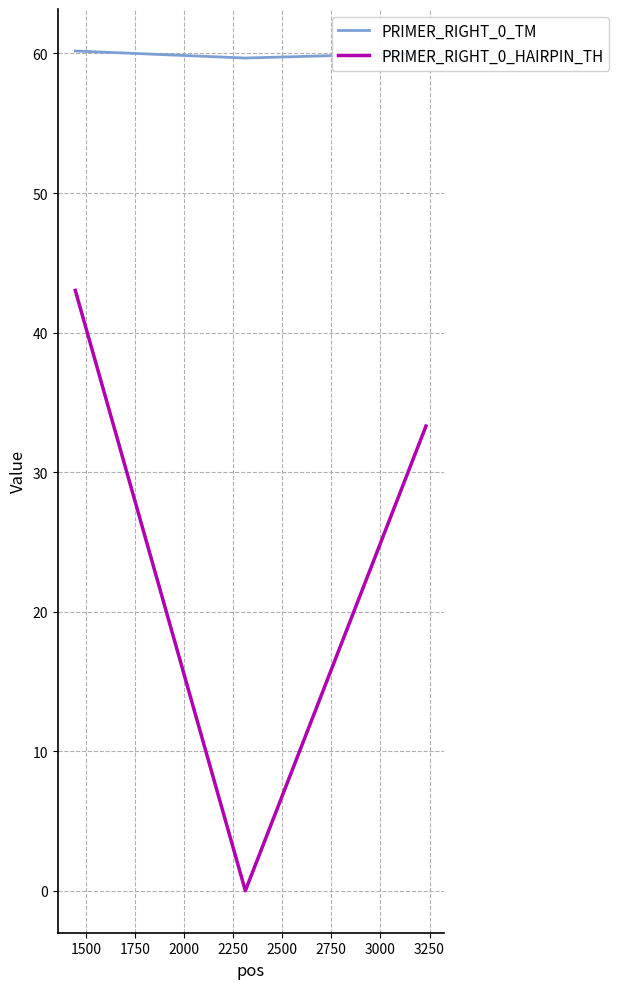

Rank the series by their average value, from highest to lowest.

PRIMER_RIGHT_0_TM, PRIMER_RIGHT_0_HAIRPIN_TH